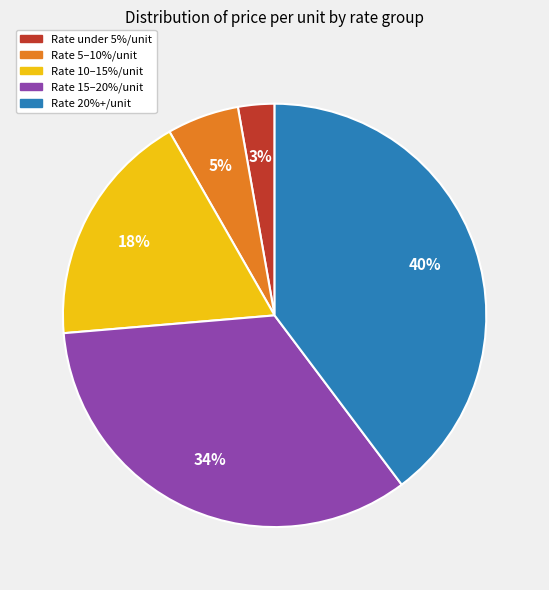

Do Rate 10–15%/unit and Rate 15–20%/unit together represent more than half of the pie?

Yes